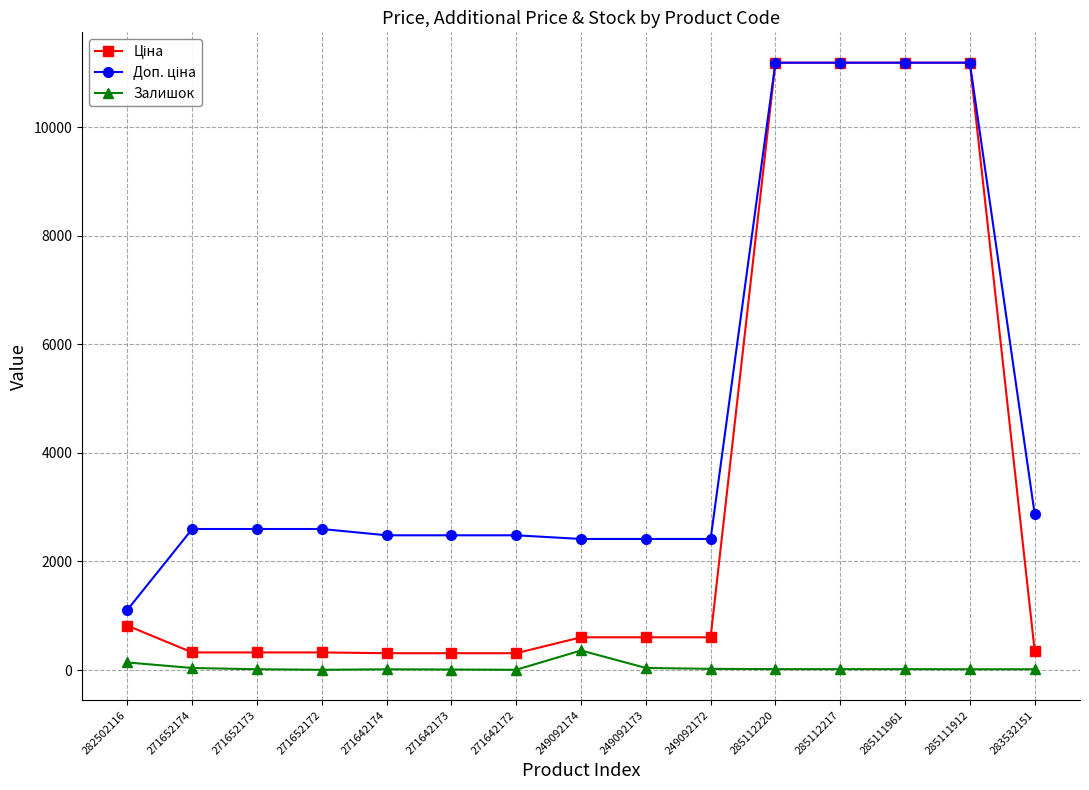

At how many categories does at least one series exceed 10798?

4